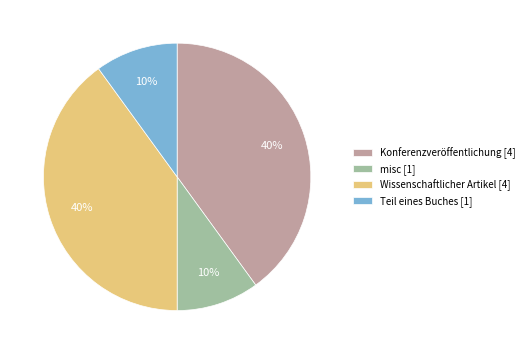

What percentage is the Konferenzveröffentlichung slice, to the nearest percent?

40%